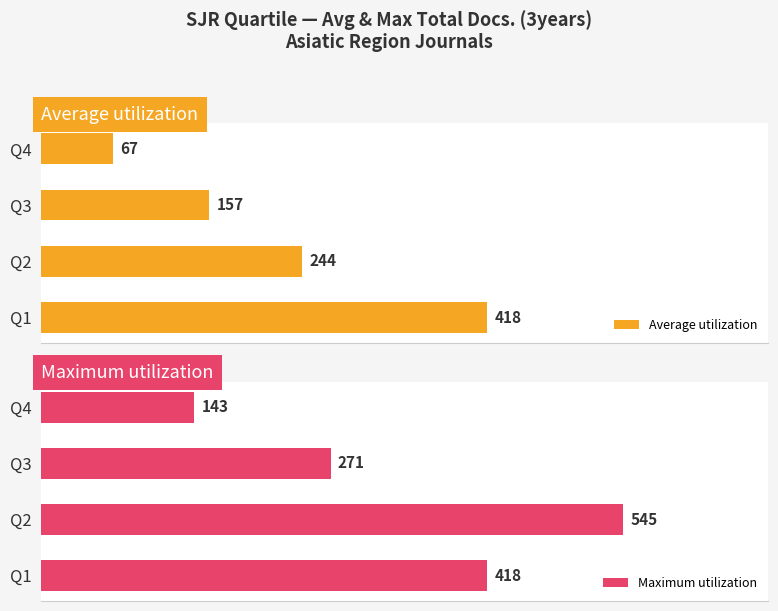

What are all the series names shown in the legend?

Average utilization, Maximum utilization